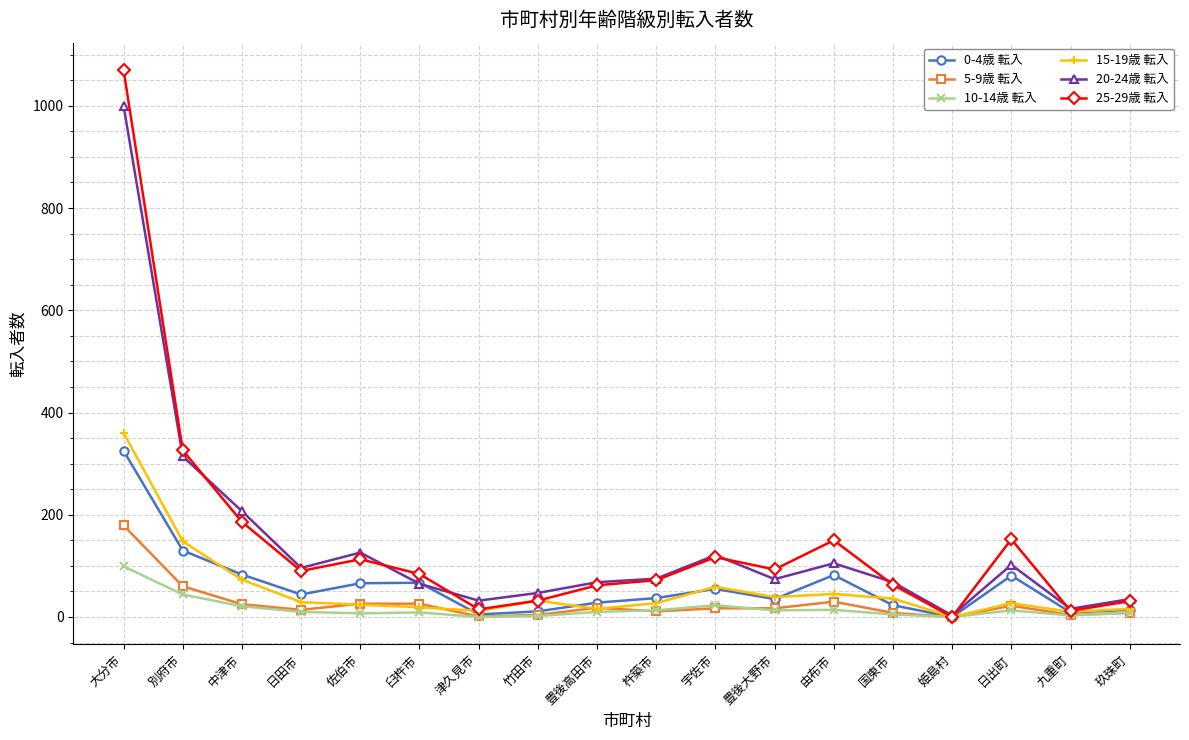

What is the label of the 5th point from the left?

佐伯市